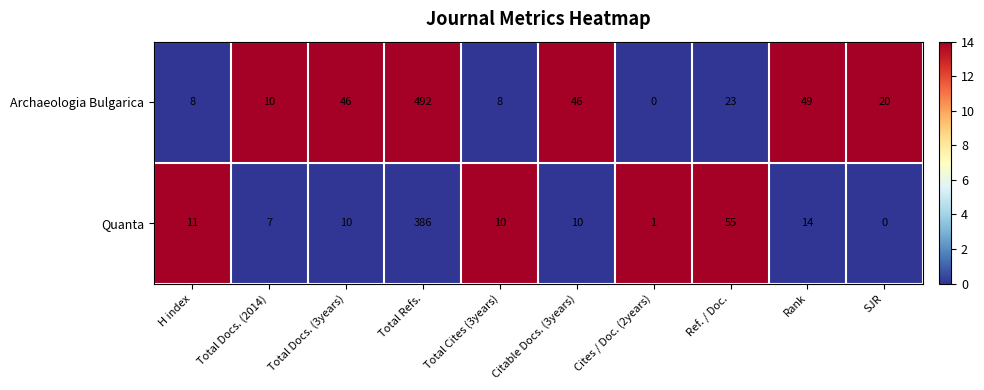

At which category is the sum across all series the highest?

Total Refs.